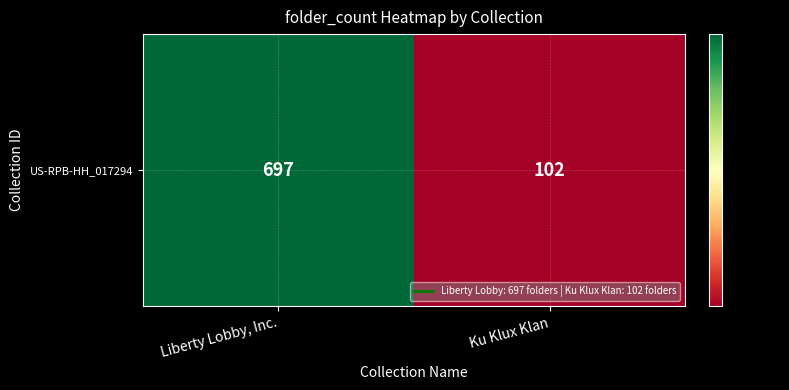

Reading left to right, transcribe all the data shown in this chart.

Liberty Lobby, Inc.=697	Ku Klux Klan=102